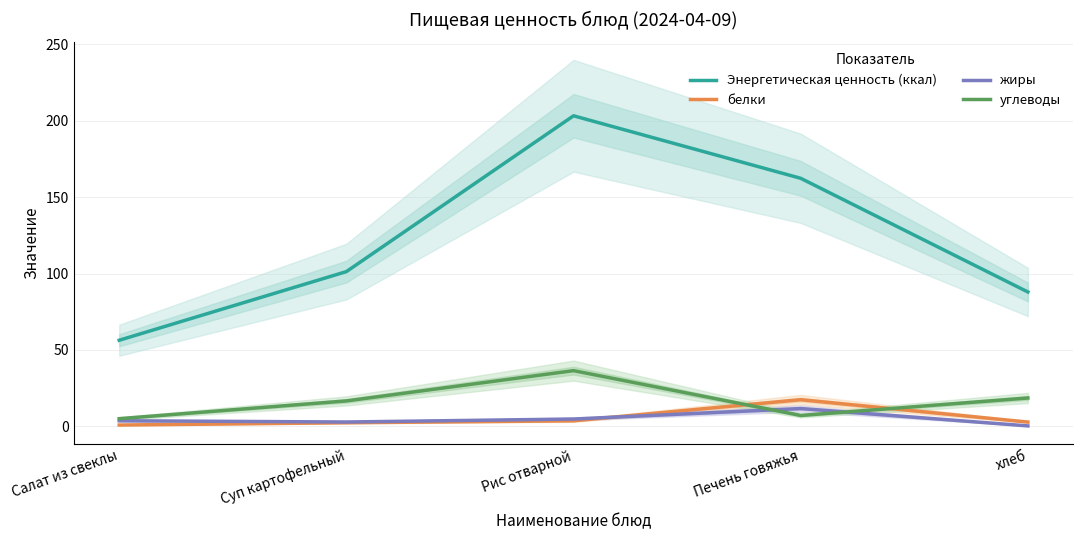

The value of Энергетическая ценность (ккал) at Рис отварной is 203.2. True or false?

True